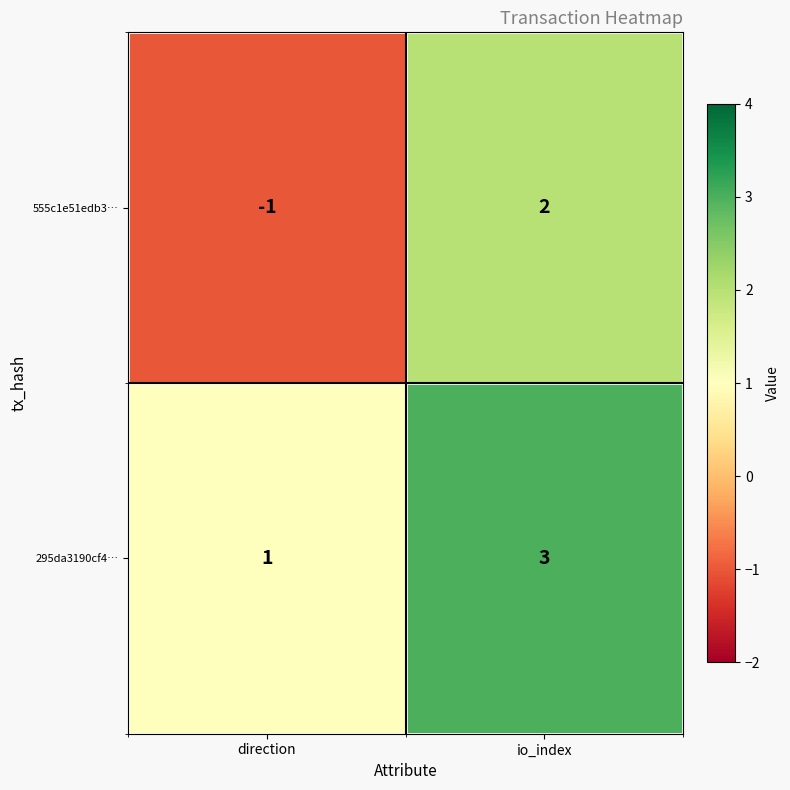

At which category does the chart reach its minimum across all series?

direction